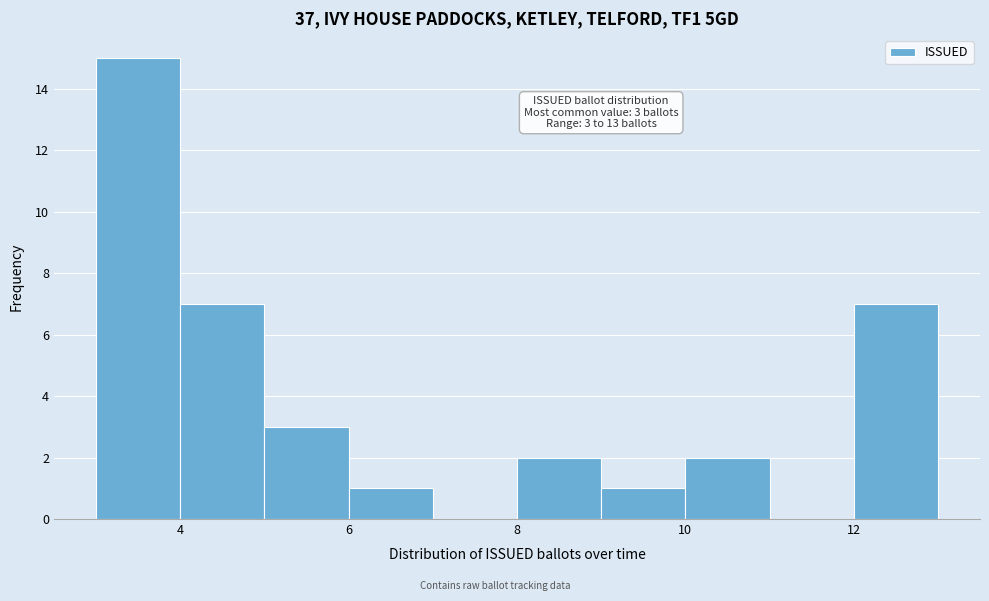

Which range on the x-axis has the tallest bar?

3 to 4